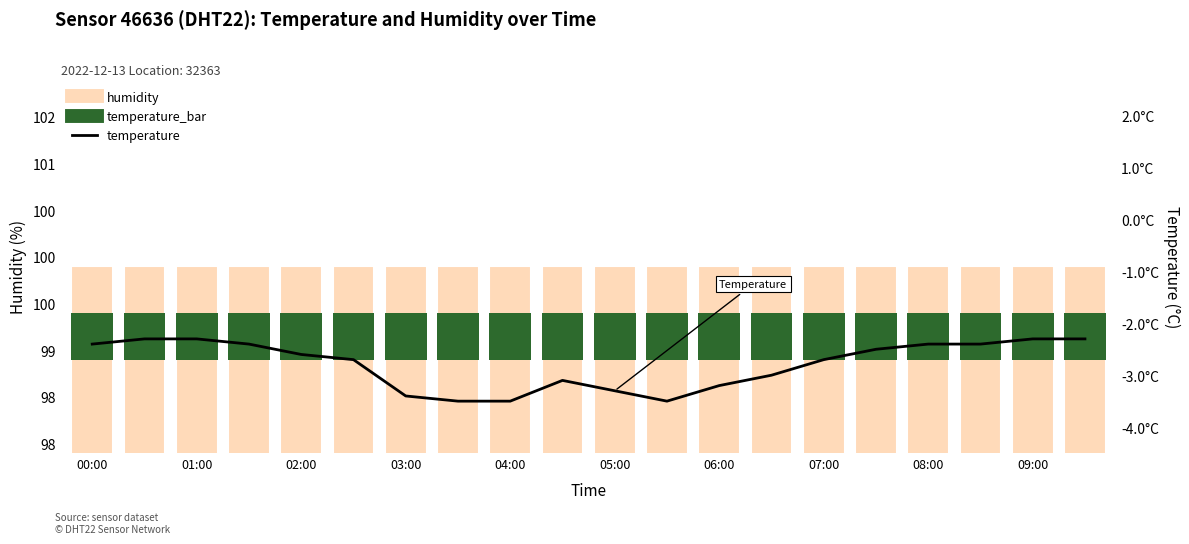

At which category does the chart reach its peak across all series?

00:00